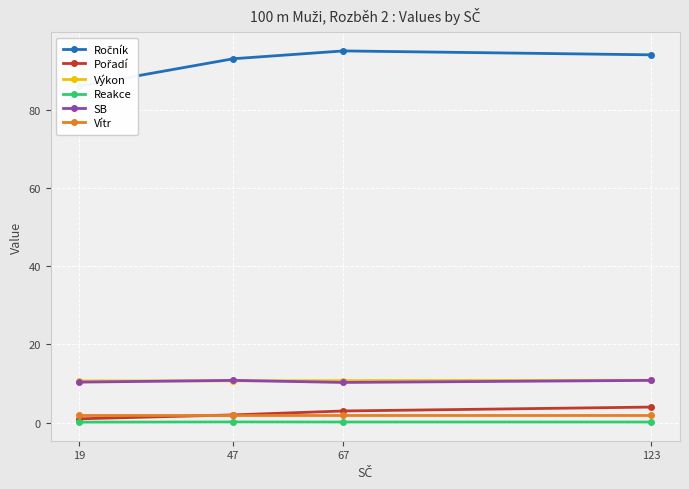

How many lines are shown in the chart?

6